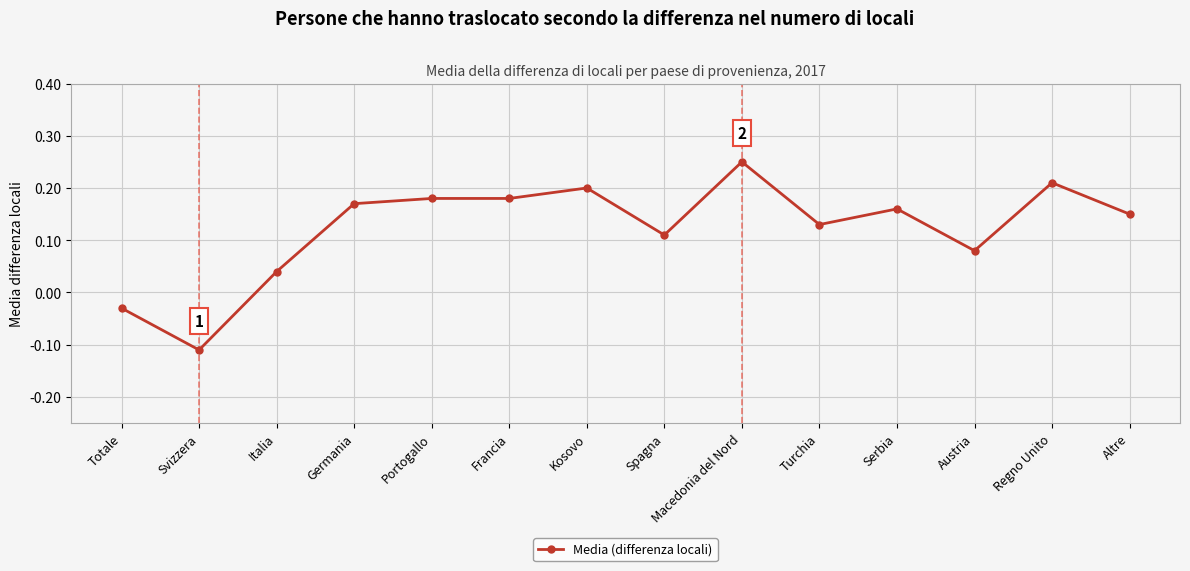

The value at Portogallo is 0.2. True or false?

True